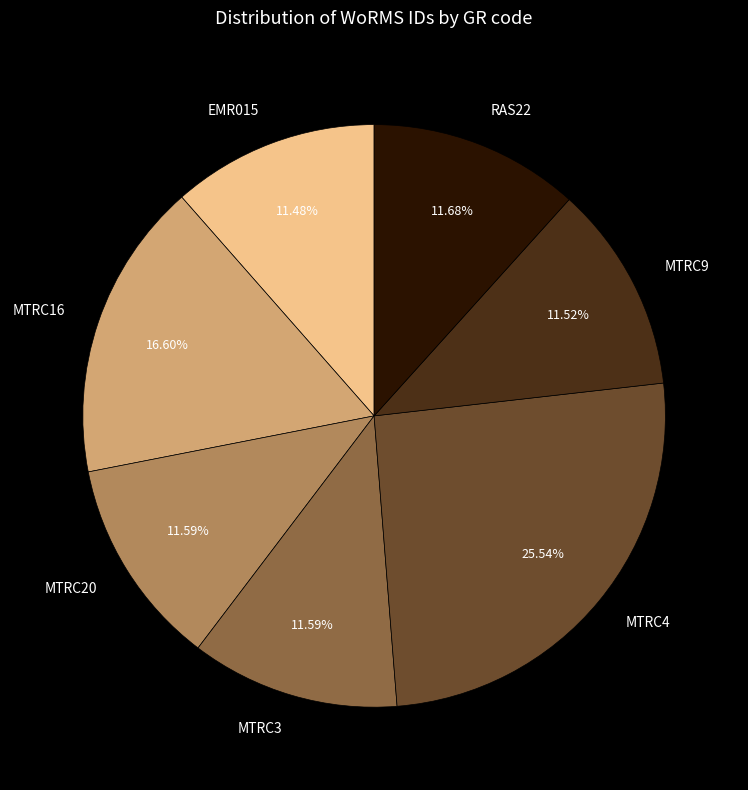

Which slice is the largest?

MTRC4